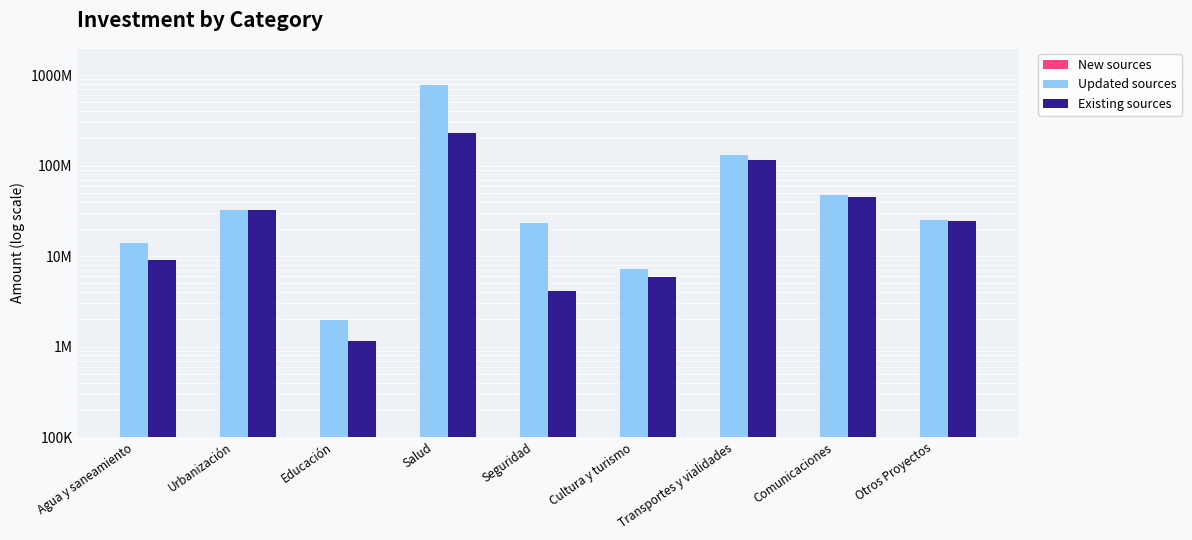

Count the number of categories in the chart.

9